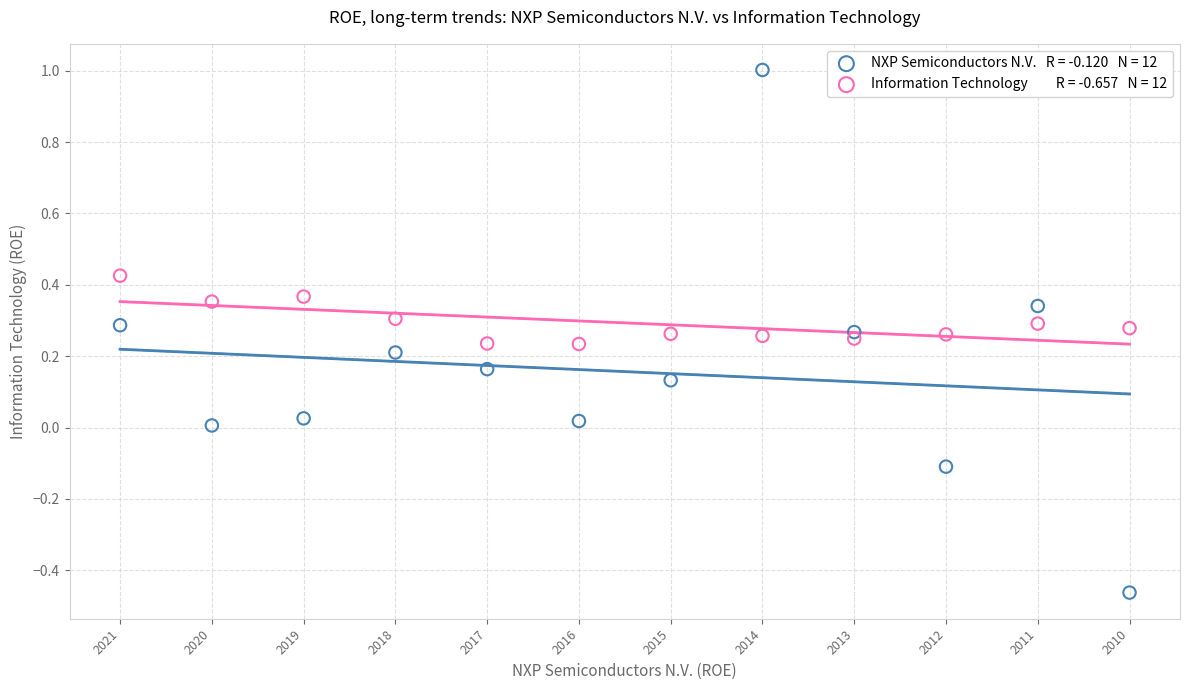

Across all data points, what is the range of Y values (max minus min)?

1.5